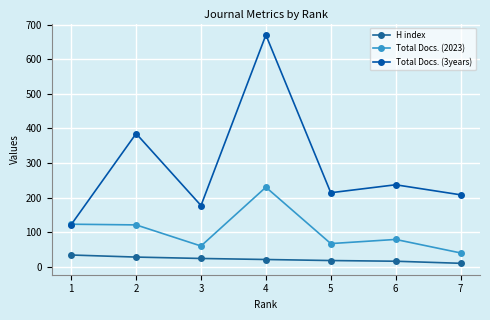

Which label corresponds to the largest value in the chart?

4